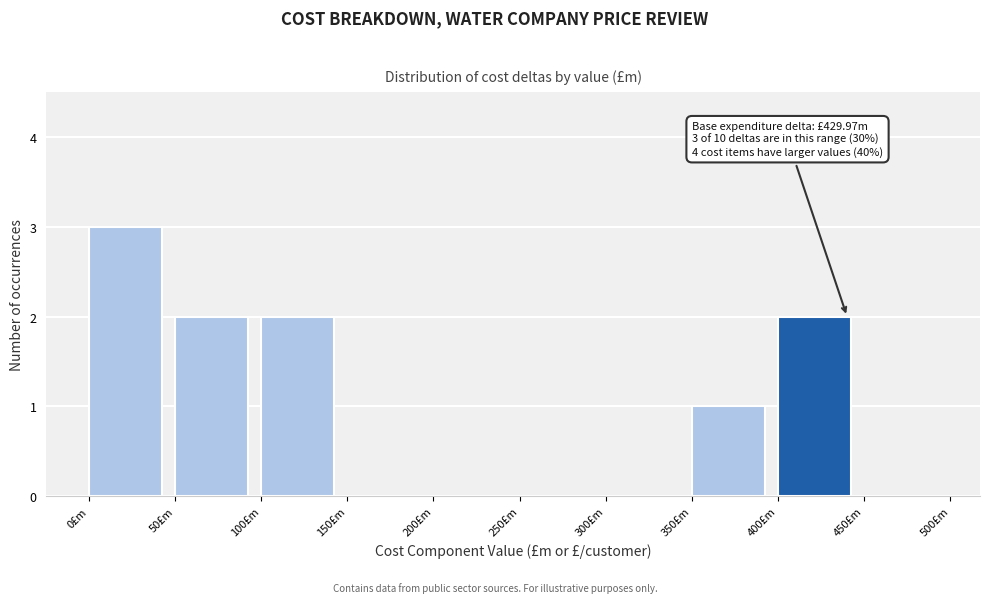

Which range on the x-axis has the tallest bar?

0 to 50